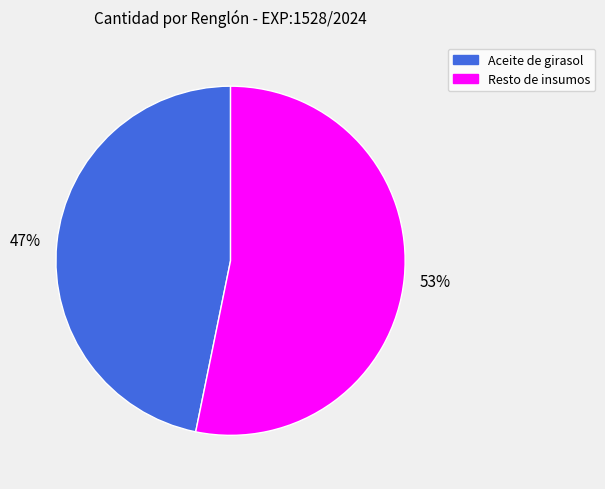

Is there any slice that represents more than half of the pie?

Yes